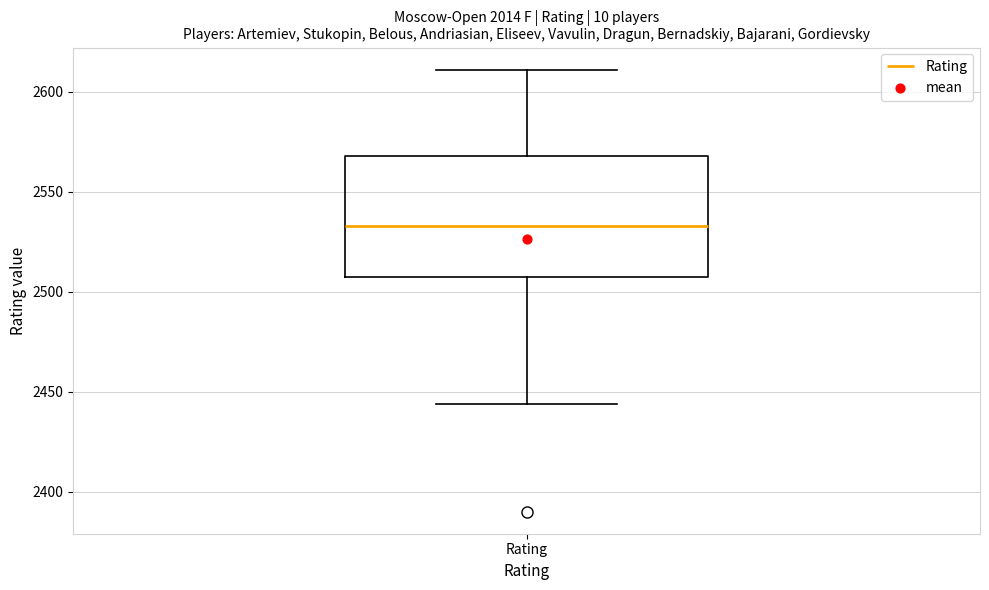

Transcribe this box plot: give where the median line is, the range the box spans, and where the two whiskers end, as read against the y-axis. The values are not printed on the chart, so give them approximately, as read against the axis.

median 2535, box 2505 to 2570, whiskers 2445 to 2610